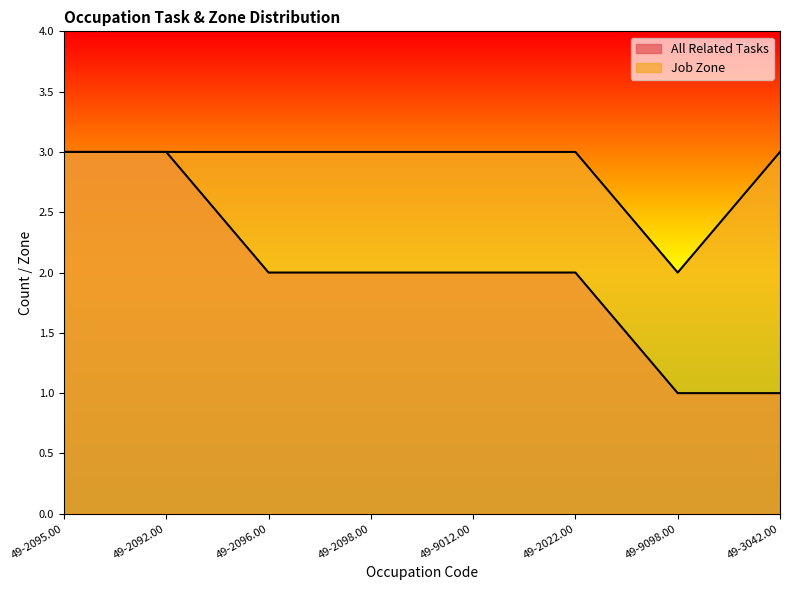

What are all the series names shown in the legend?

All Related Tasks, Job Zone